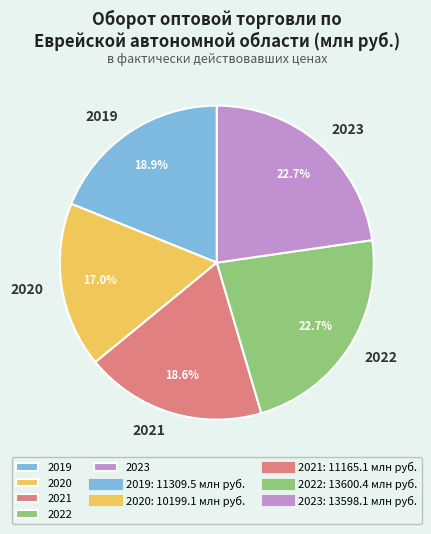

To the nearest percent, what percentage of the pie is 2020?

17%